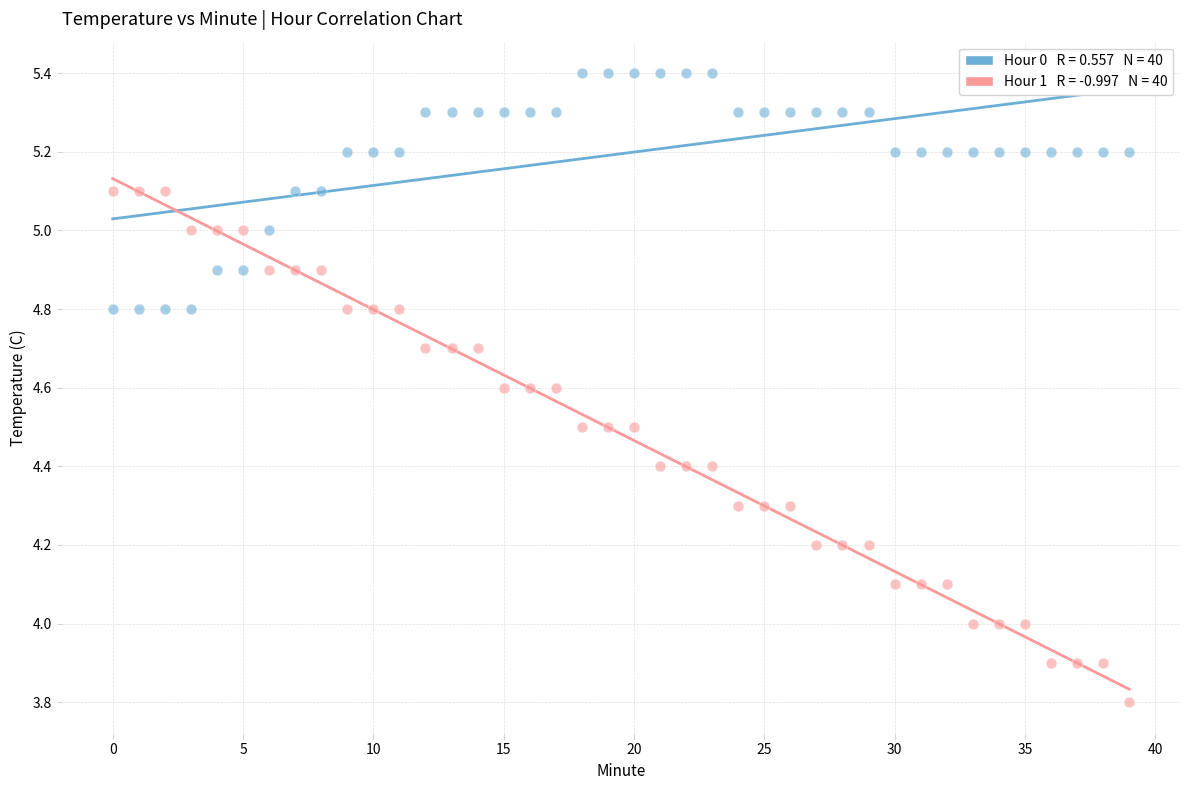

Across all data points, what is the range of Y values (max minus min)?

1.6